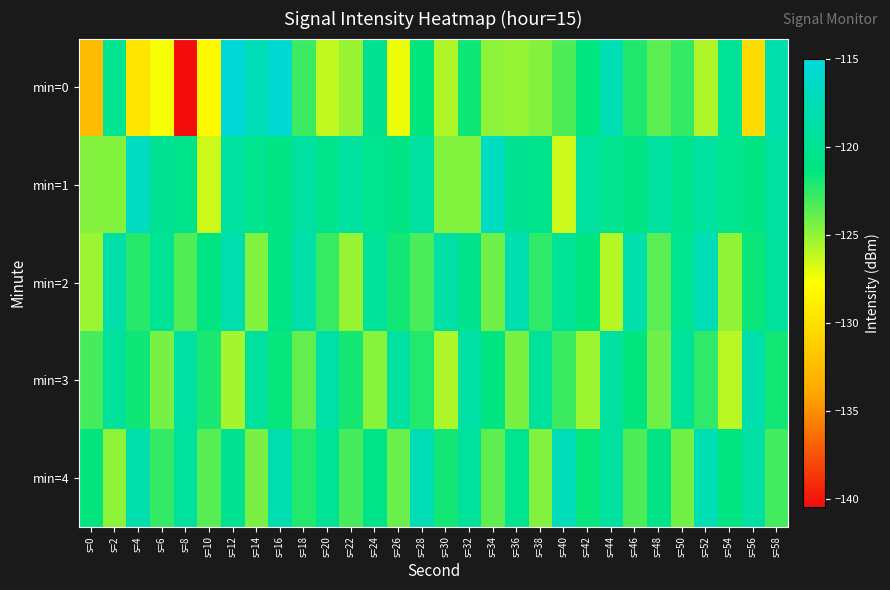

Reading left to right, extract all data points from this chart.

min=0: s=0=-132.5	s=2=-120.1	s=4=-129.5	s=6=-127.5	s=8=-140.4	s=10=-128.0	s=12=-115.0	s=14=-117.4	s=16=-115.4	s=18=-122.8	s=20=-126.1	s=22=-125.1	s=24=-120.0	s=26=-127.2	s=28=-121.4	s=30=-125.7	s=32=-121.7	s=34=-124.8	s=36=-125.1	s=38=-124.6	s=40=-123.2	s=42=-121.3	s=44=-117.6	s=46=-122.1	s=48=-123.6	s=50=-122.6	s=52=-125.7	s=54=-119.7	s=56=-130.2	s=58=-118.2
min=1: s=0=-124.6	s=2=-124.6	s=4=-116.7	s=6=-119.9	s=8=-120.4	s=10=-126.4	s=12=-119.1	s=14=-120.2	s=16=-121.0	s=18=-118.9	s=20=-120.4	s=22=-119.1	s=24=-120.2	s=26=-121.0	s=28=-118.9	s=30=-124.6	s=32=-124.6	s=34=-116.7	s=36=-119.9	s=38=-120.4	s=40=-126.4	s=42=-119.1	s=44=-120.2	s=46=-121.0	s=48=-118.9	s=50=-120.4	s=52=-119.1	s=54=-120.2	s=56=-121.0	s=58=-118.9
min=2: s=0=-125.2	s=2=-118.5	s=4=-122.3	s=6=-119.8	s=8=-123.4	s=10=-121.1	s=12=-117.8	s=14=-124.6	s=16=-120.9	s=18=-118.3	s=20=-122.7	s=22=-125.1	s=24=-119.4	s=26=-121.8	s=28=-123.2	s=30=-118.6	s=32=-120.4	s=34=-124.1	s=36=-117.9	s=38=-122.5	s=40=-119.7	s=42=-121.3	s=44=-125.8	s=46=-118.1	s=48=-123.6	s=50=-120.2	s=52=-117.5	s=54=-124.9	s=56=-121.6	s=58=-119.1
min=3: s=0=-123.1	s=2=-119.5	s=4=-121.7	s=6=-124.3	s=8=-118.8	s=10=-122.0	s=12=-125.4	s=14=-119.2	s=16=-121.5	s=18=-123.8	s=20=-118.4	s=22=-121.9	s=24=-124.7	s=26=-119.0	s=28=-122.2	s=30=-125.6	s=32=-118.6	s=34=-121.1	s=36=-124.4	s=38=-119.3	s=40=-122.8	s=42=-125.2	s=44=-118.9	s=46=-121.4	s=48=-124.1	s=50=-119.6	s=52=-122.5	s=54=-125.9	s=56=-118.2	s=58=-121.8
min=4: s=0=-121.4	s=2=-124.8	s=4=-118.2	s=6=-122.6	s=8=-119.1	s=10=-123.5	s=12=-120.0	s=14=-124.4	s=16=-117.8	s=18=-122.2	s=20=-119.7	s=22=-123.1	s=24=-120.6	s=26=-124.0	s=28=-117.4	s=30=-121.8	s=32=-119.3	s=34=-123.7	s=36=-120.2	s=38=-124.6	s=40=-117.1	s=42=-121.5	s=44=-118.9	s=46=-123.3	s=48=-120.8	s=50=-124.2	s=52=-117.6	s=54=-121.2	s=56=-118.6	s=58=-123.0